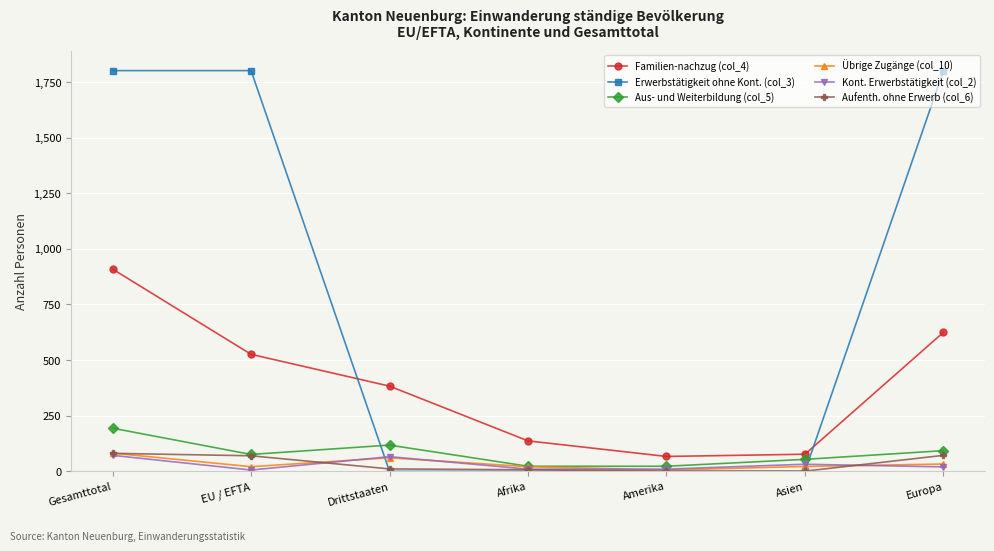

At how many categories does at least one series exceed 25?

7